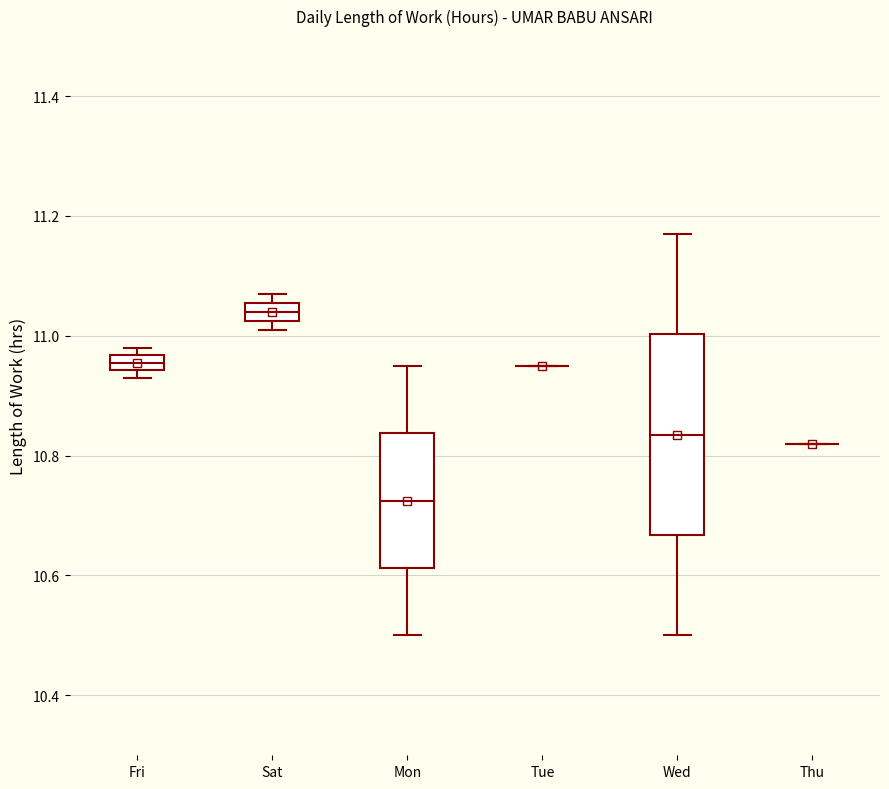

Where does the upper whisker of the box for Wed end on the y-axis? The values are not printed on the chart, so give them approximately, as read against the axis.

11.18